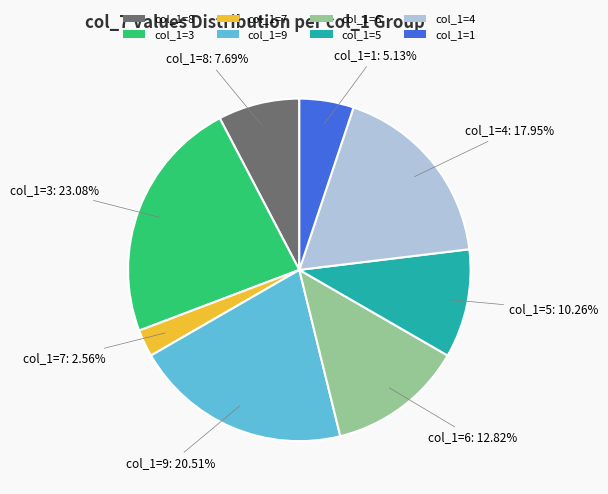

Which category has the biggest portion of the pie?

col_1=3